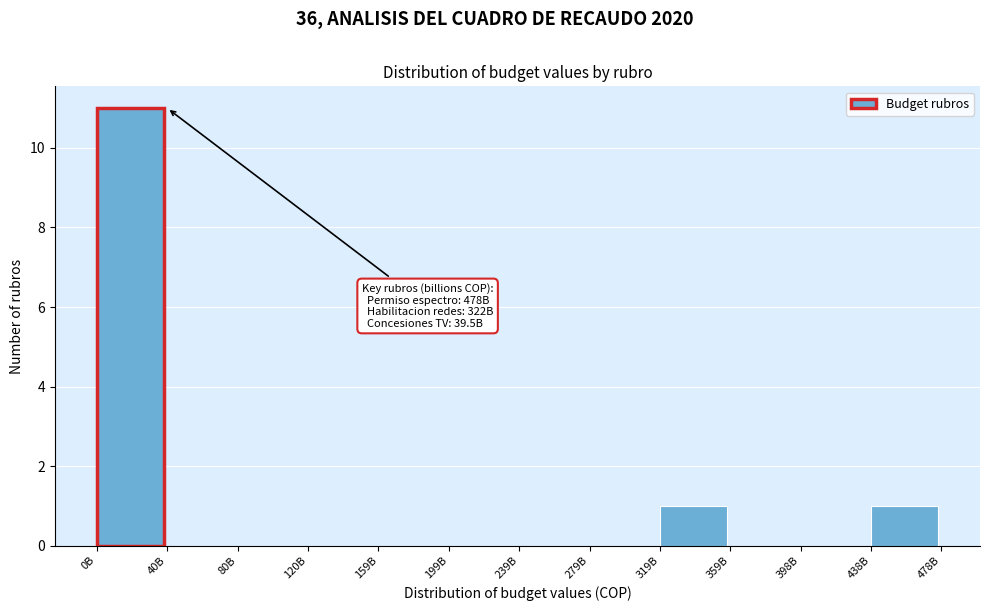

Reading left to right, extract all data points from this chart.

0B=11	40B=0	80B=0	120B=0	159B=0	199B=0	239B=0	279B=0	319B=1	359B=0	398B=0	438B=1